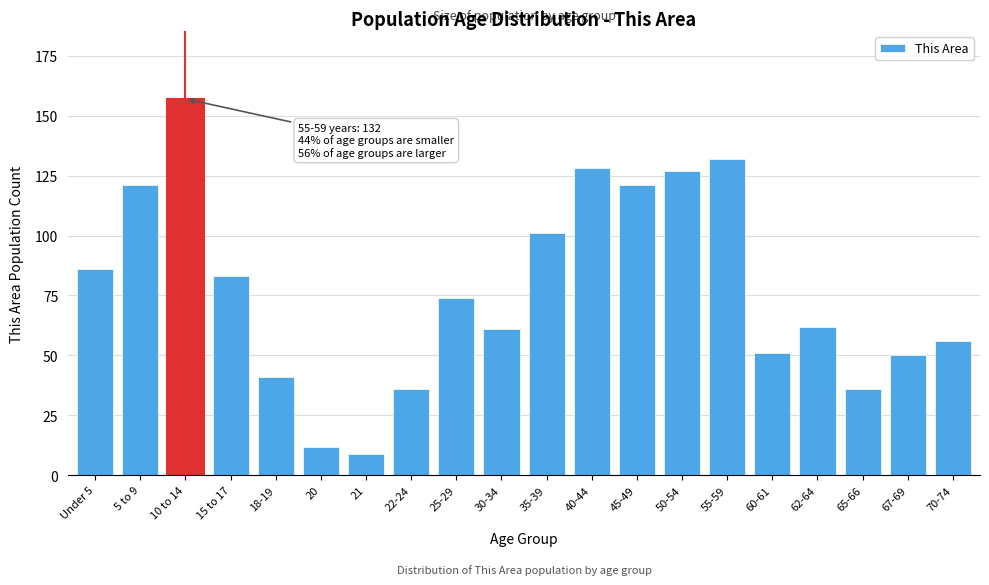

Reading right to left, extract all data points from this chart.

56	50	36	62	51	132	127	121	128	101	61	74	36	9	12	41	83	157	121	86